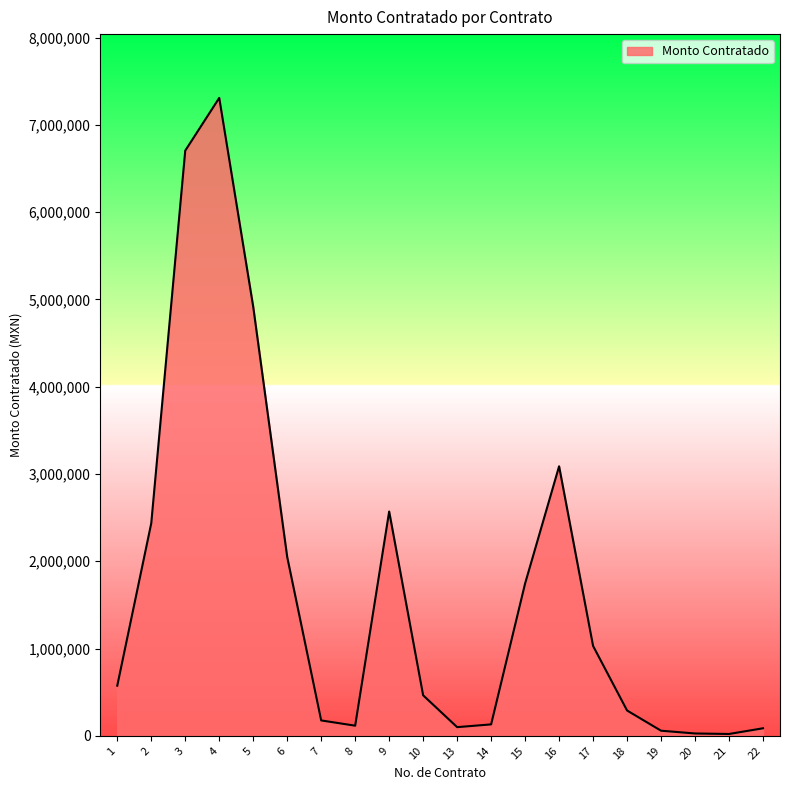

Approximately how many times larger is the value at 3 compared to 16?

2.2